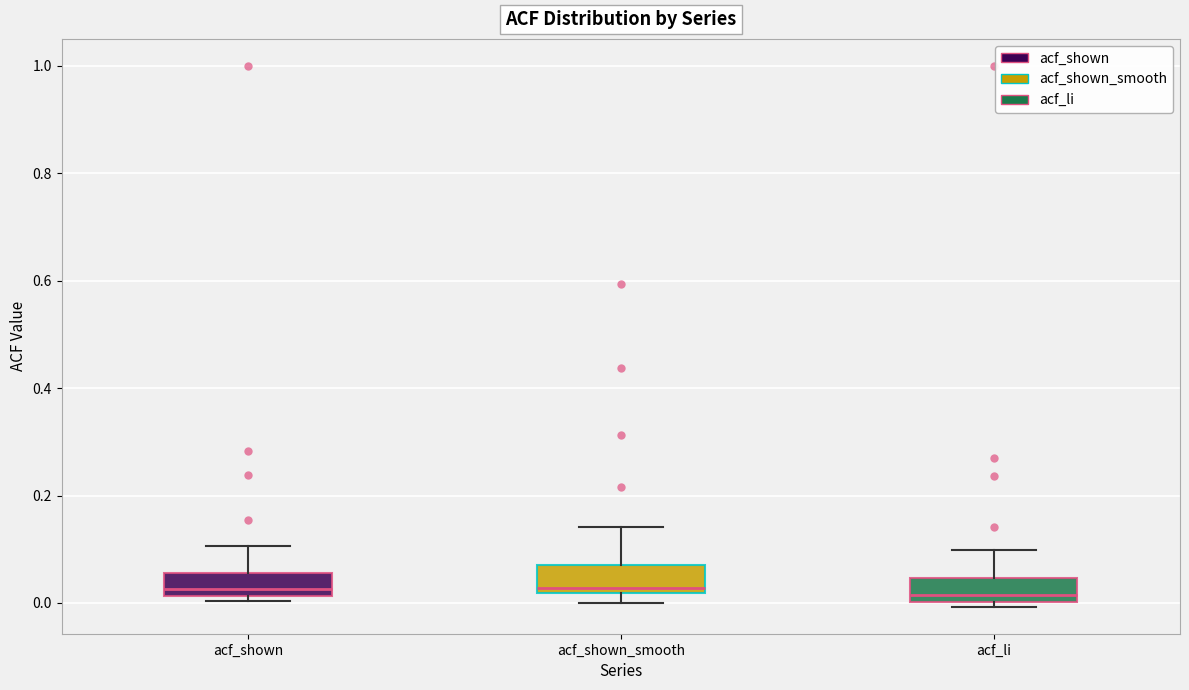

Where does the upper whisker of the box for acf_li end on the y-axis? The values are not printed on the chart, so give them approximately, as read against the axis.

0.10